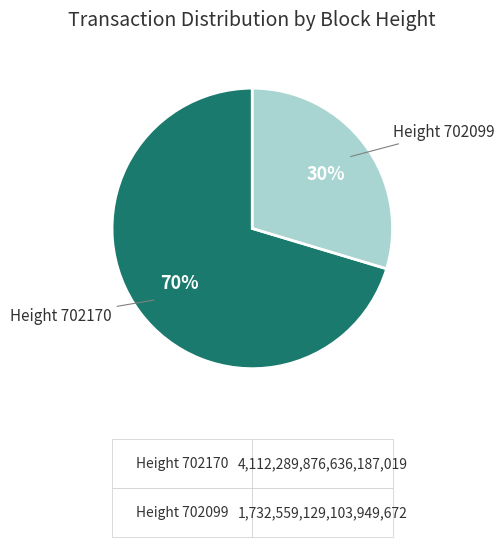

Which slice is the largest?

Height 702170